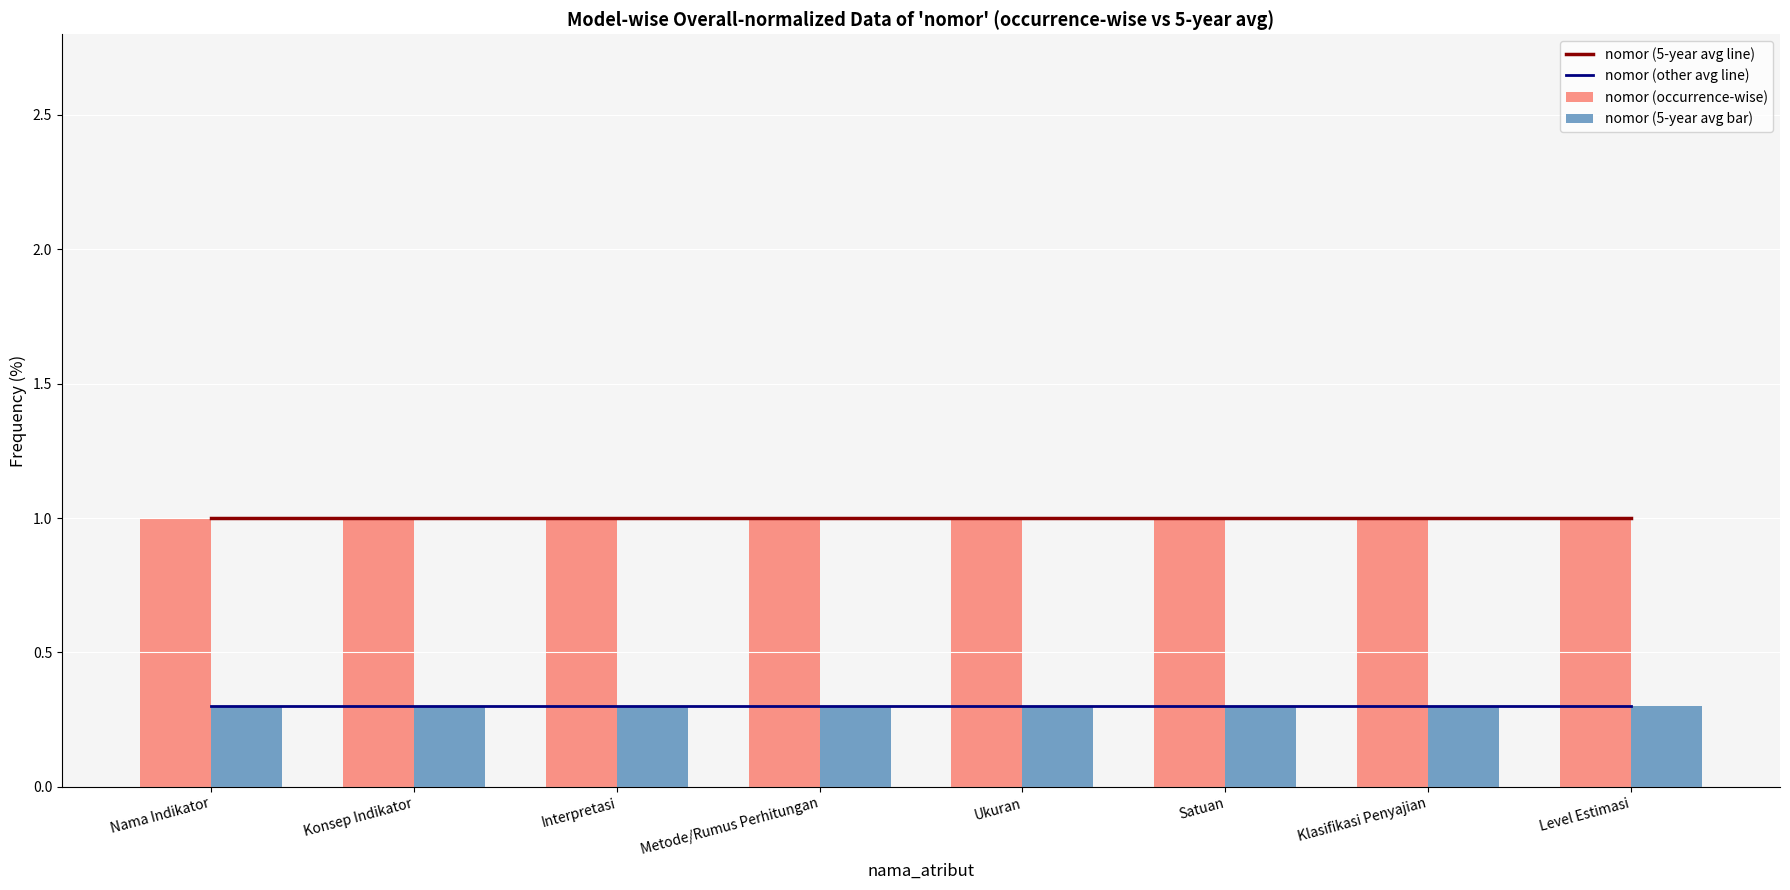

The value of nomor (5-year avg bar) at Metode/Rumus Perhitungan is 0.3. True or false?

True